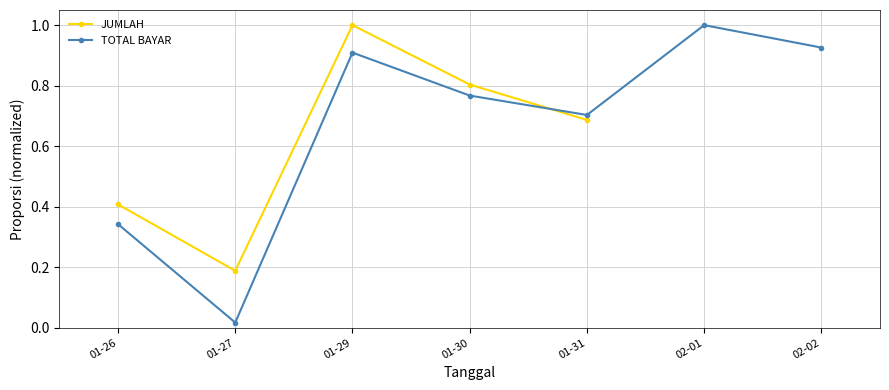

What is the difference between the values at 01-27 and 01-31?

0.7